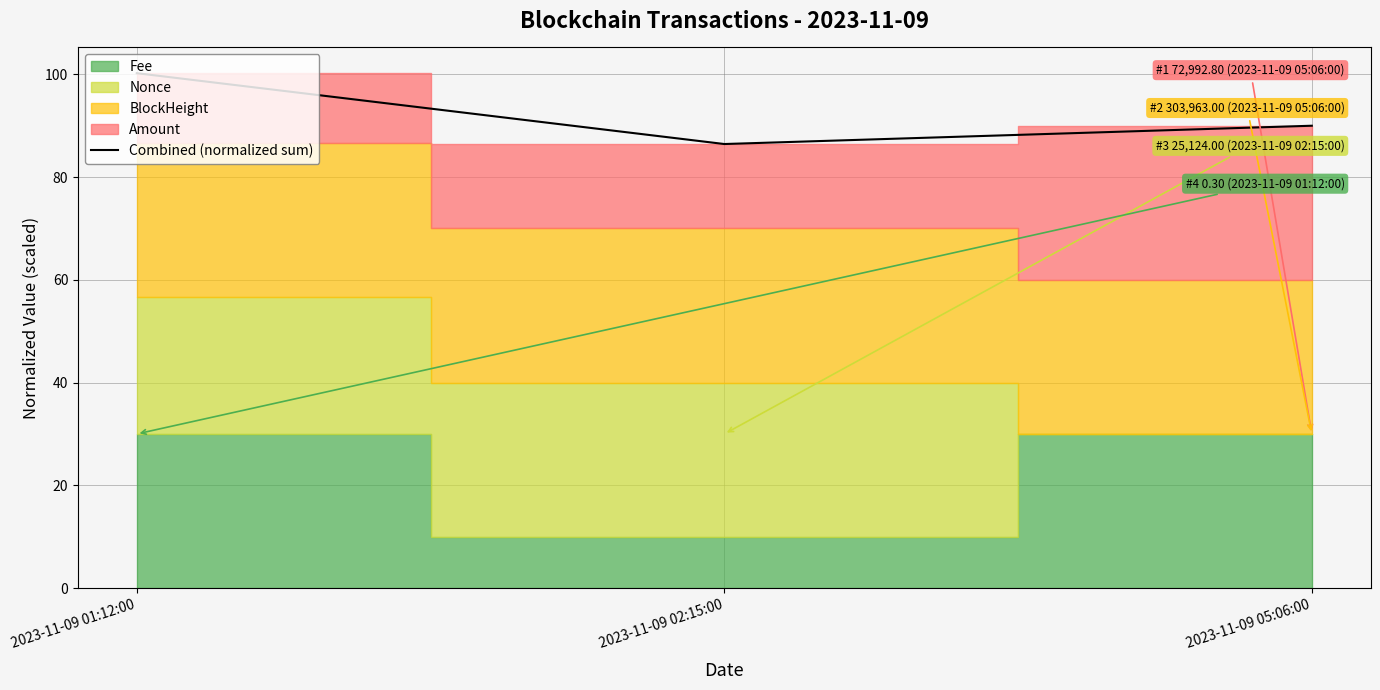

What is the difference between the second highest and minimum values?

3.6